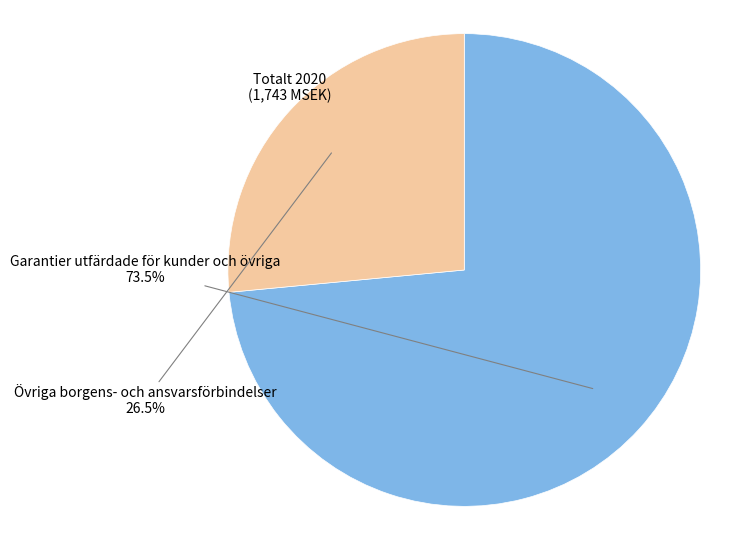

Is there a majority slice in this chart?

Yes